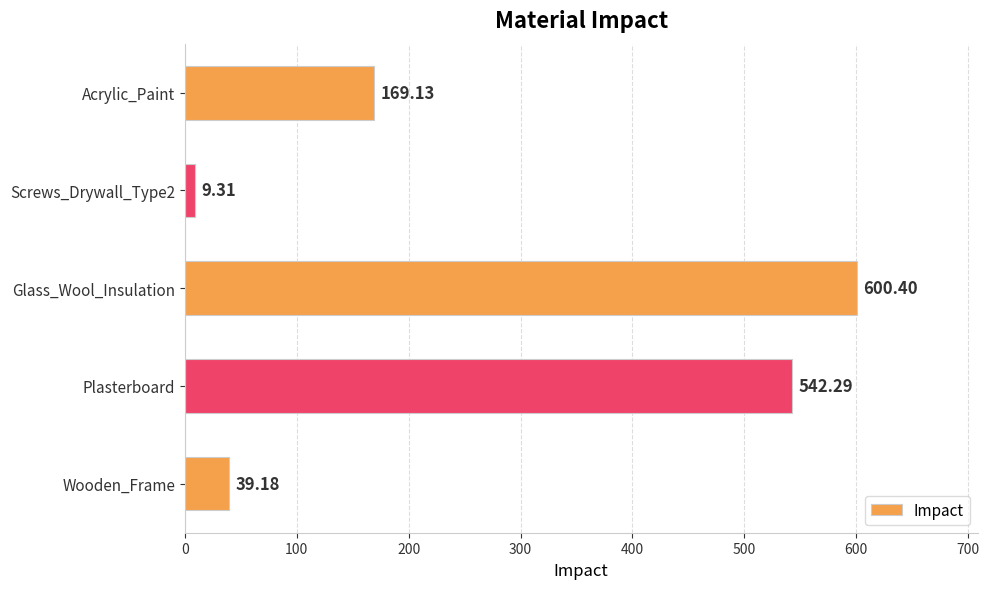

What is the difference between the second highest and second lowest values?

503.1